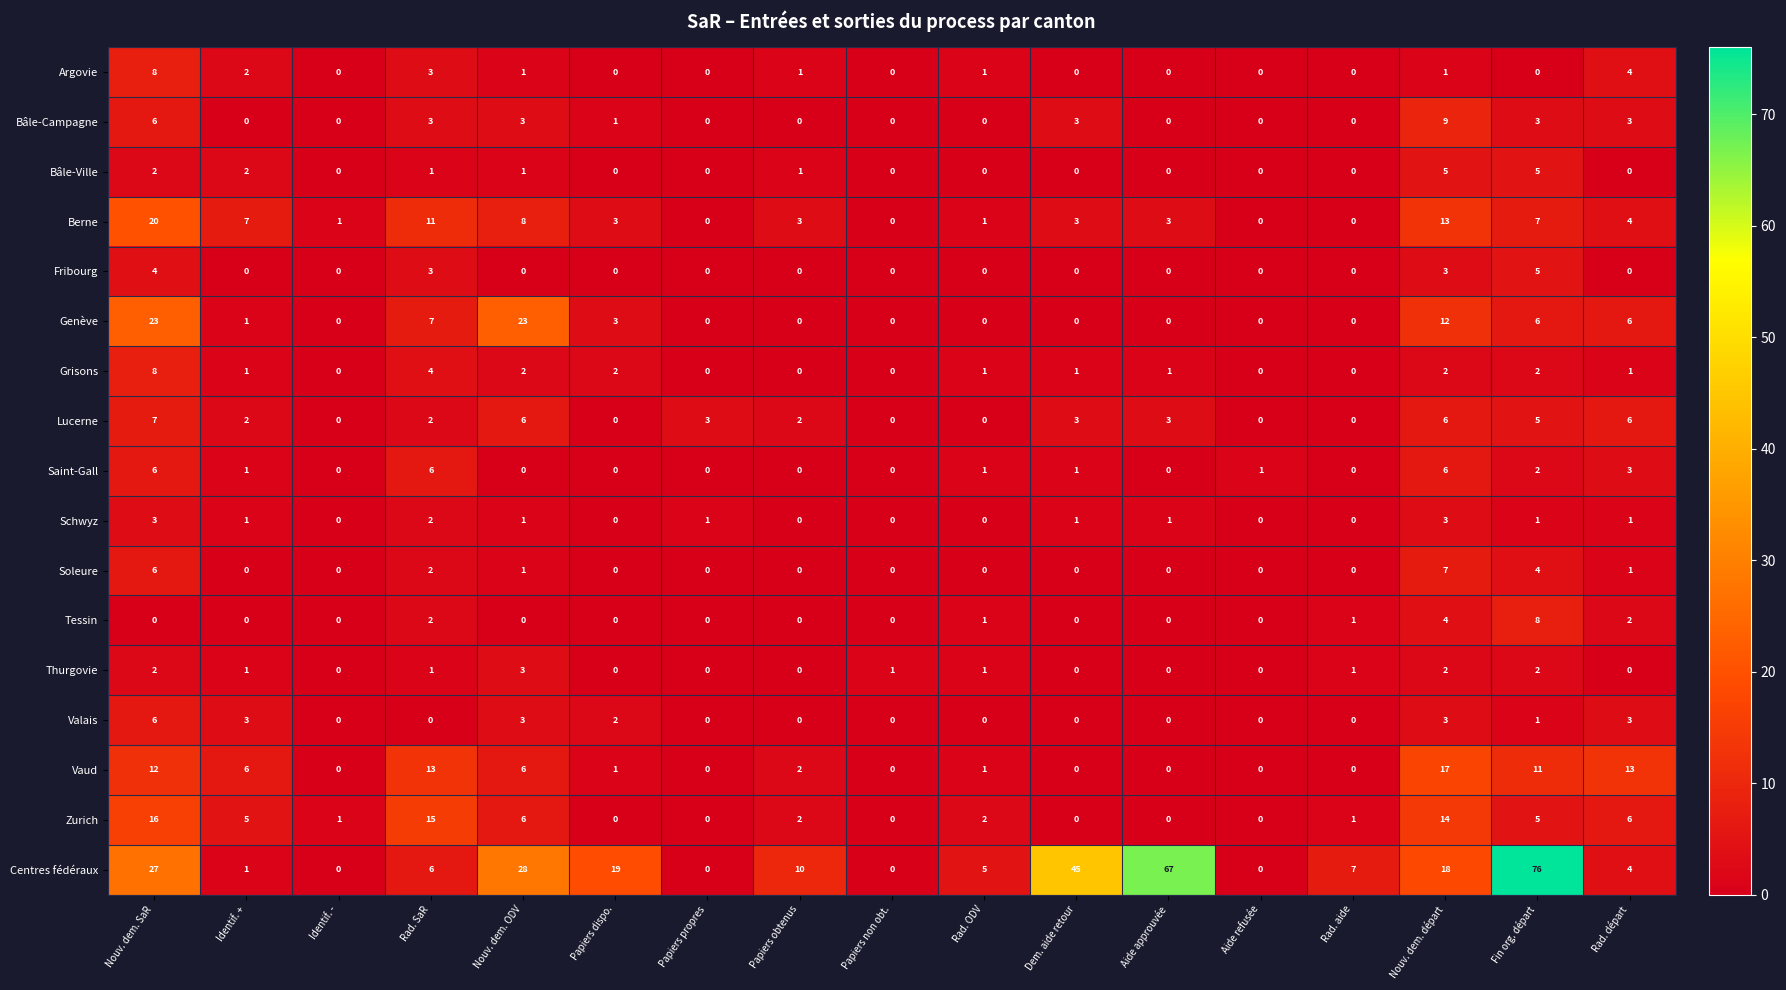

At which category is the sum across all series the highest?

Nouv. dem. SaR